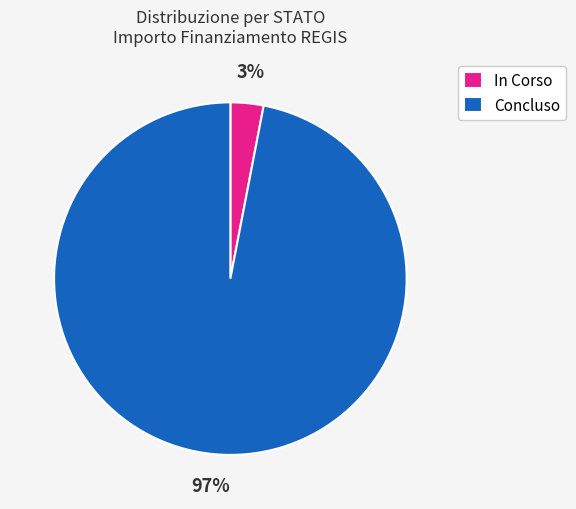

To the nearest percent, what portion does Concluso represent?

97%